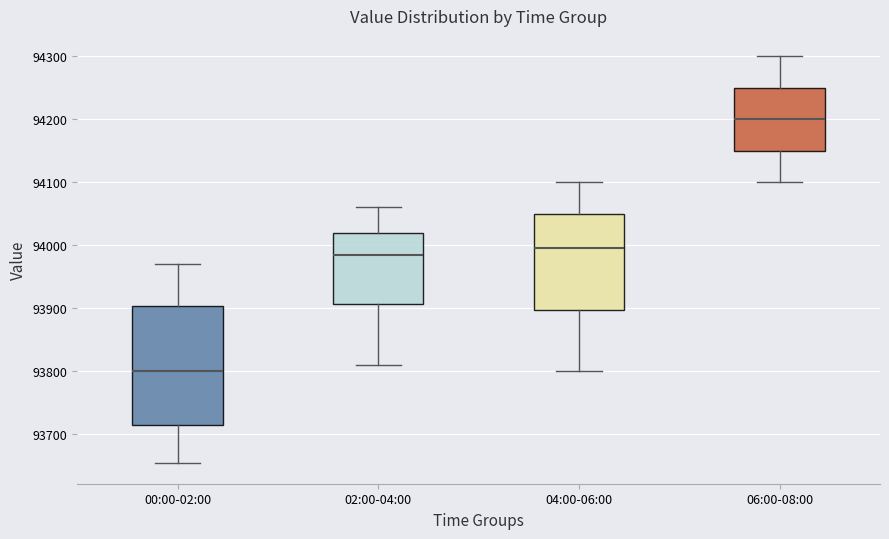

Which box is the tallest, from its lower edge to its upper edge?

00:00-02:00